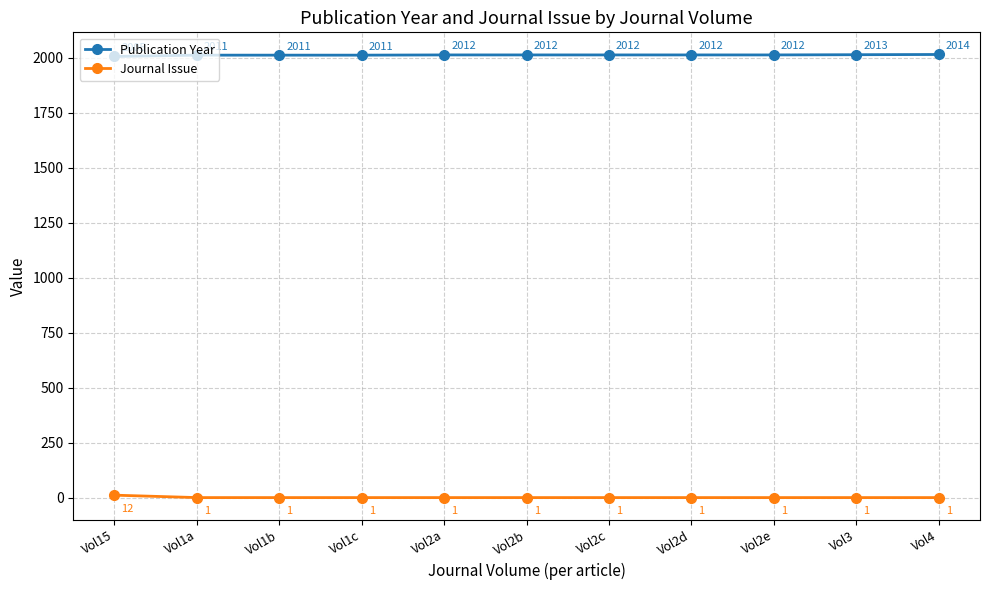

List the series in order of their overall mean, lowest first.

Journal Issue, Publication Year